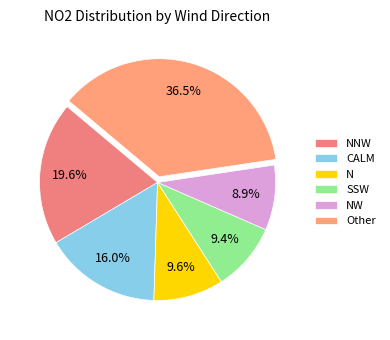

What is the largest slice in the pie chart?

Other